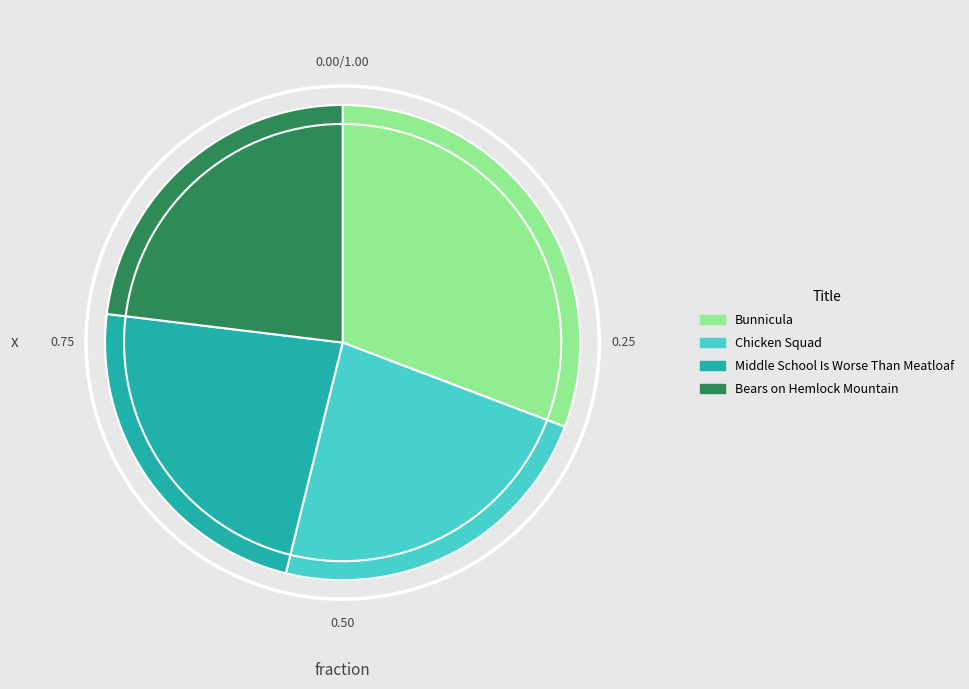

Count the number of slices in the pie.

4